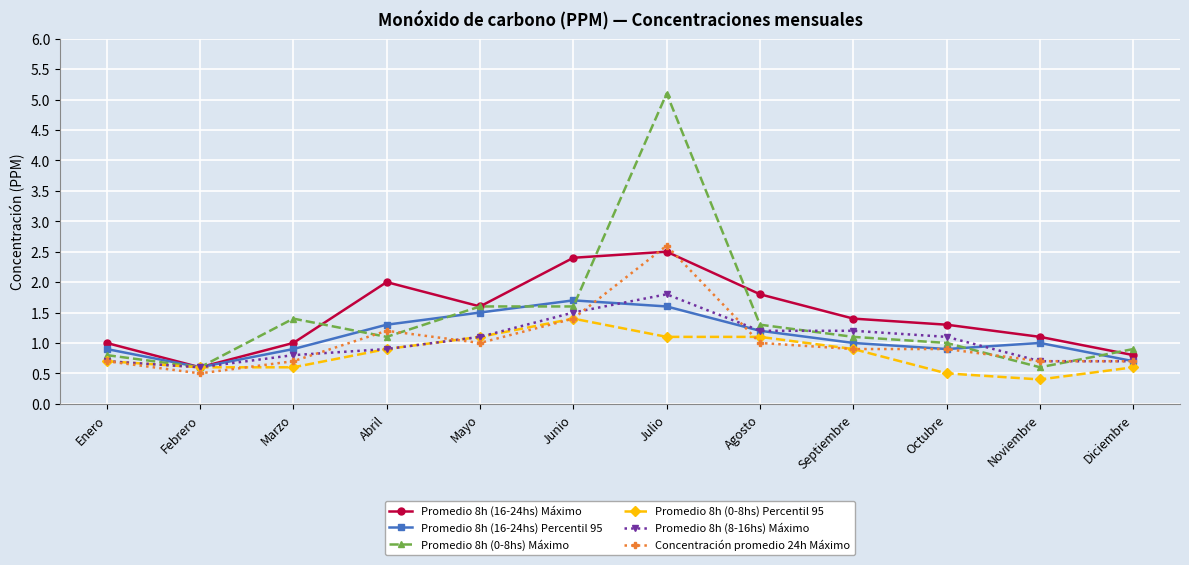

What is the sum of the Promedio 8h (0-8hs) Percentil 95 values at Diciembre and Septiembre?

1.5